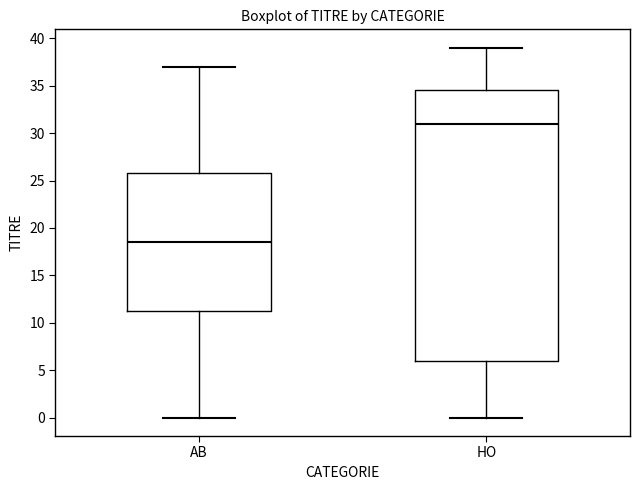

Which box is the tallest, from its lower edge to its upper edge?

HO